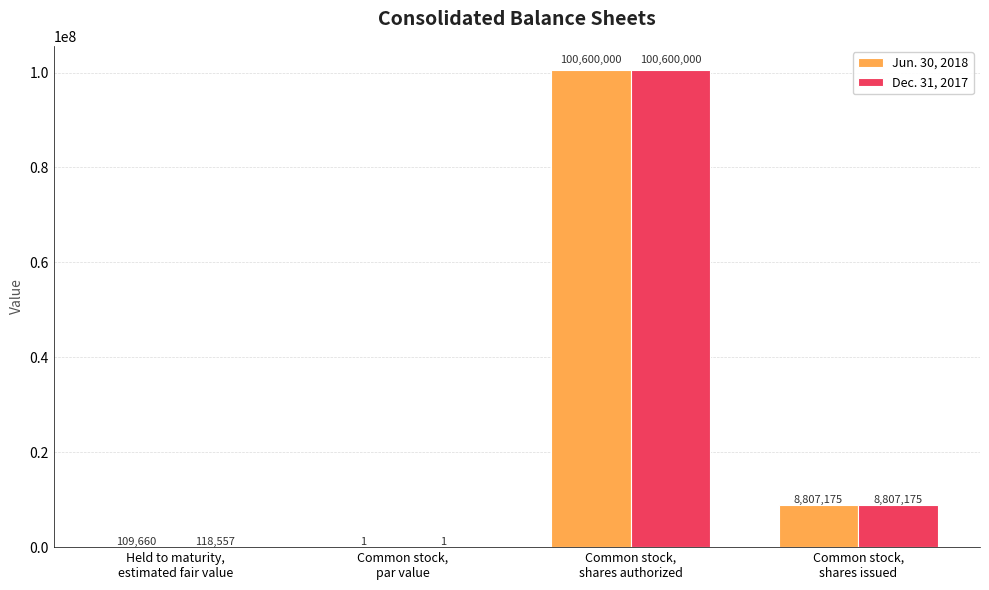

Which series changed the most between Held to maturity,
estimated fair value and Common stock,
par value?

Dec. 31, 2017